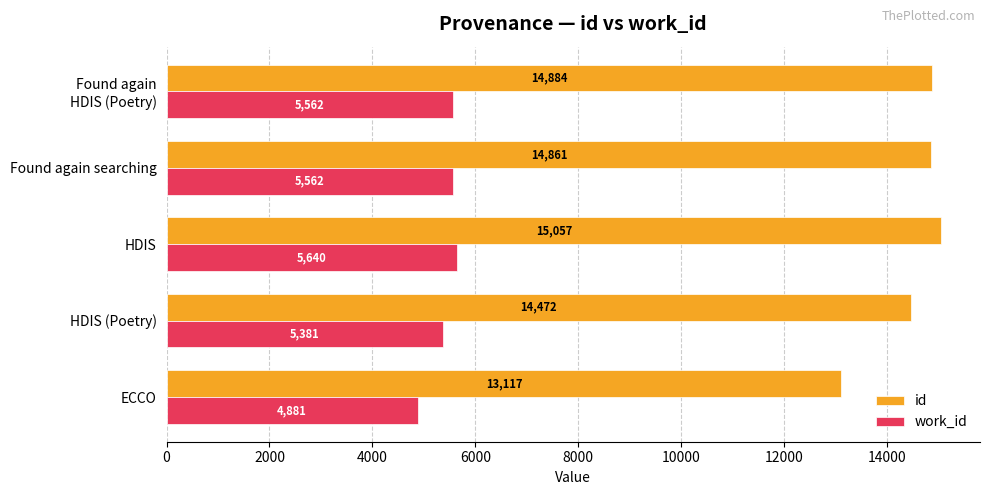

At how many categories does at least one series exceed 10955?

5